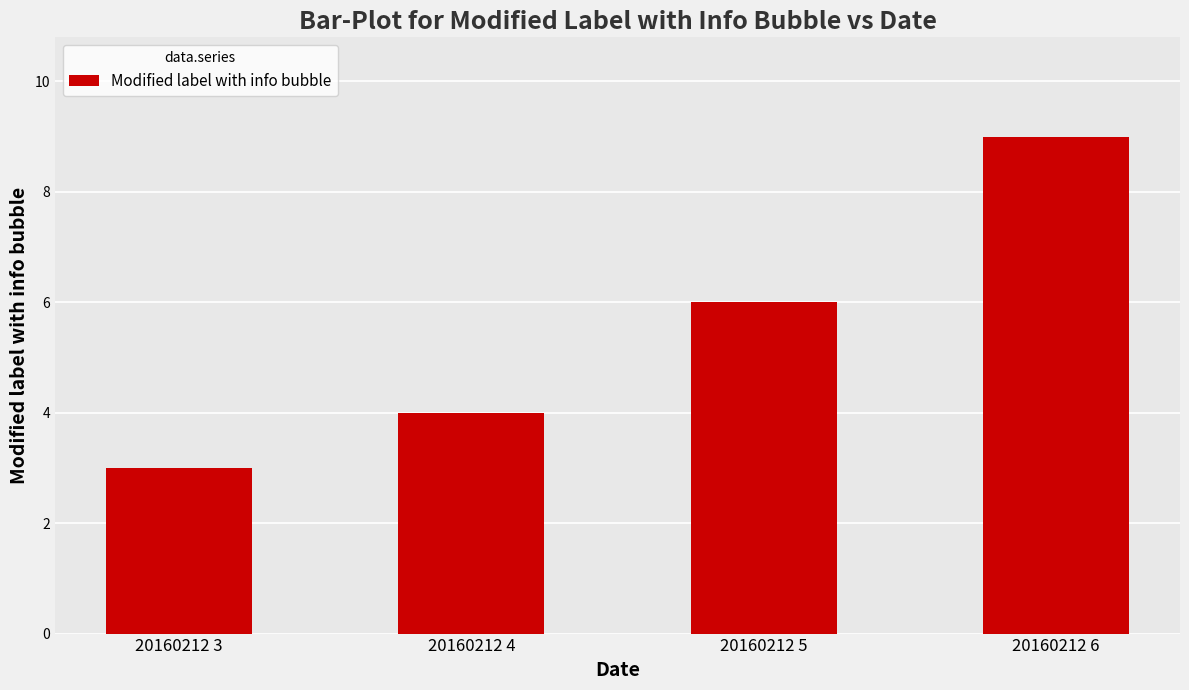

The value at 20160212 3 is 5. True or false?

False